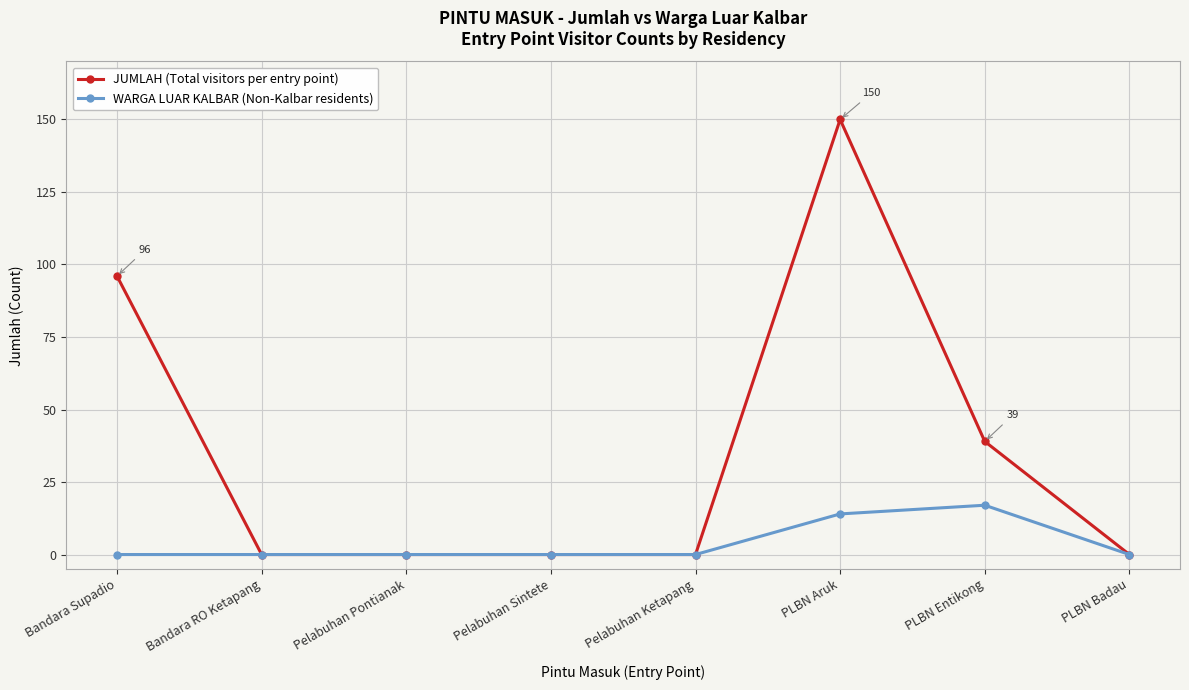

Reading left to right, list all the values displayed in this chart.

JUMLAH (Total visitors per entry point): Bandara Supadio=96	Bandara RO Ketapang=0	Pelabuhan Pontianak=0	Pelabuhan Sintete=0	Pelabuhan Ketapang=0	PLBN Aruk=150	PLBN Entikong=39	PLBN Badau=0
WARGA LUAR KALBAR (Non-Kalbar residents): Bandara Supadio=0	Bandara RO Ketapang=0	Pelabuhan Pontianak=0	Pelabuhan Sintete=0	Pelabuhan Ketapang=0	PLBN Aruk=14	PLBN Entikong=17	PLBN Badau=0